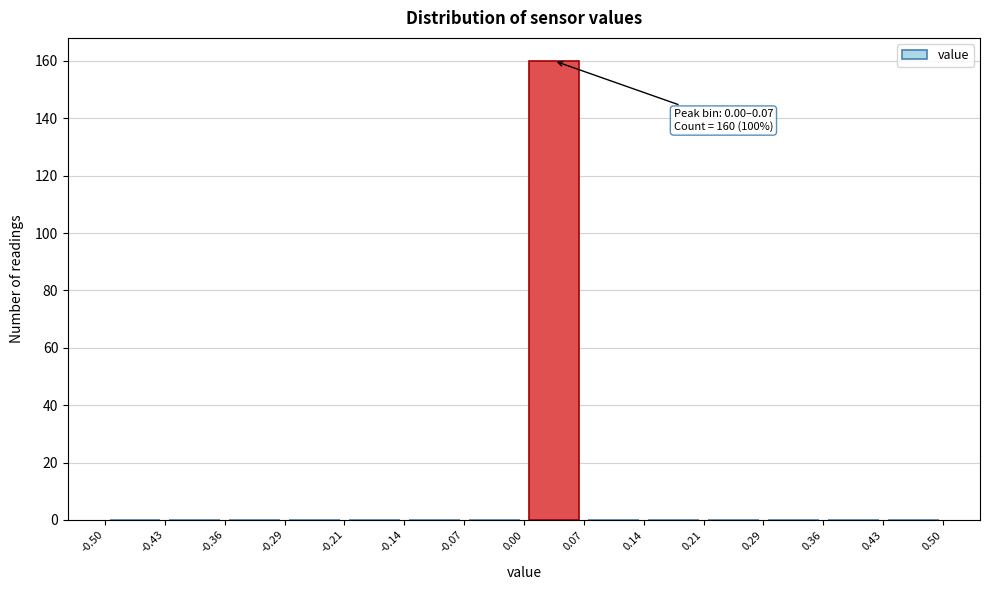

Over which range of the x-axis is the bar tallest?

0.00 to 0.07